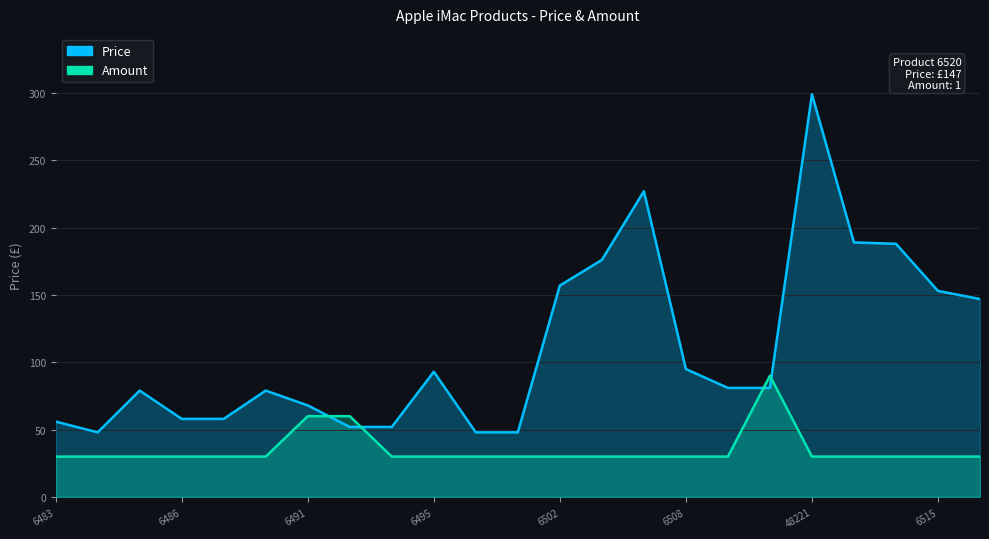

What value does the Amount (×30) series have at 20, to the nearest 5?

30